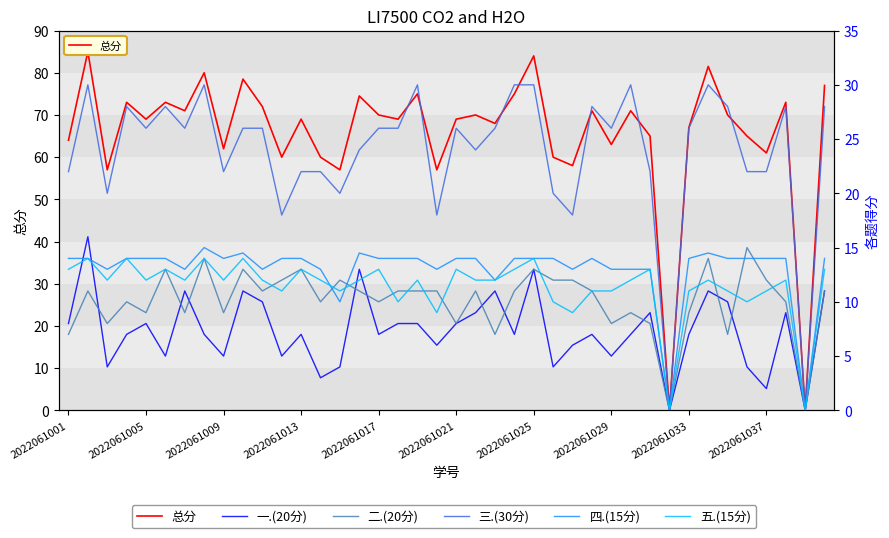

In 三.(30分), how many points are higher than both neighbors (excluding endpoints)?

10